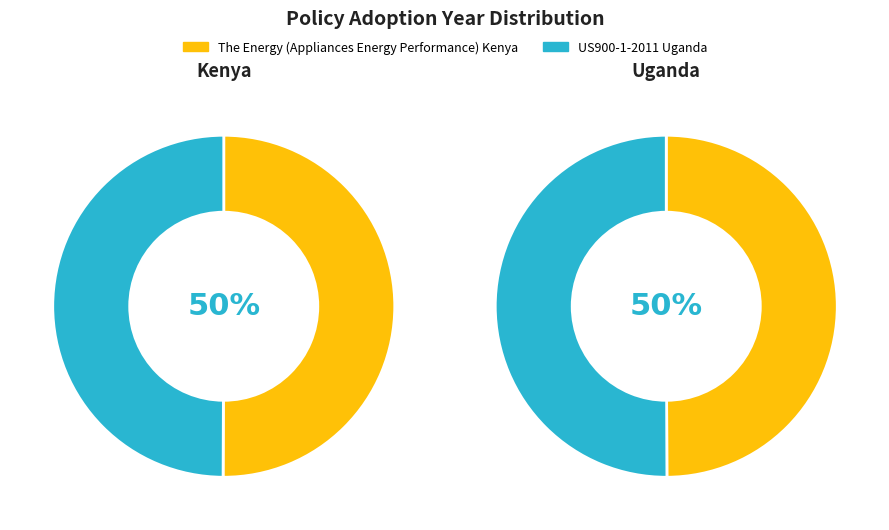

Does US900-1-2011 Uganda represent more than half of the total?

No